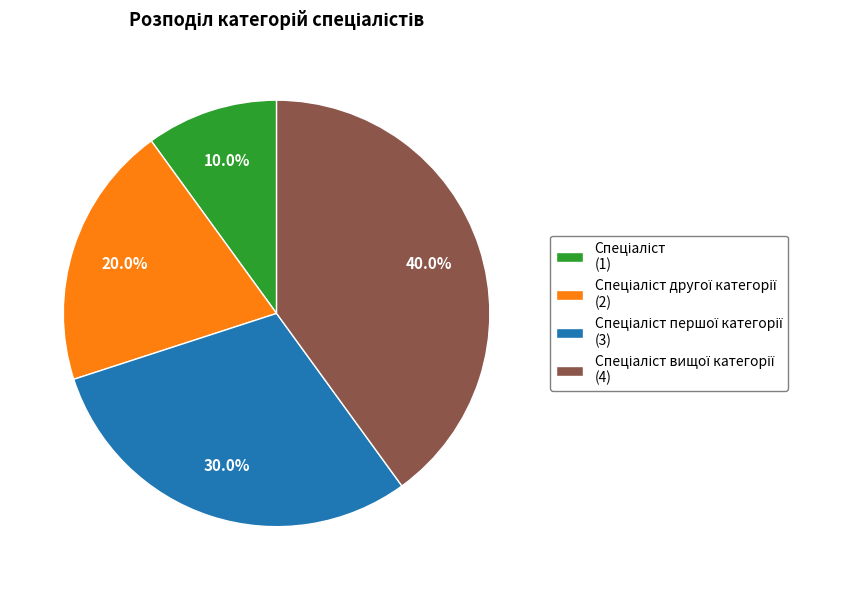

Is there a majority slice in this chart?

No